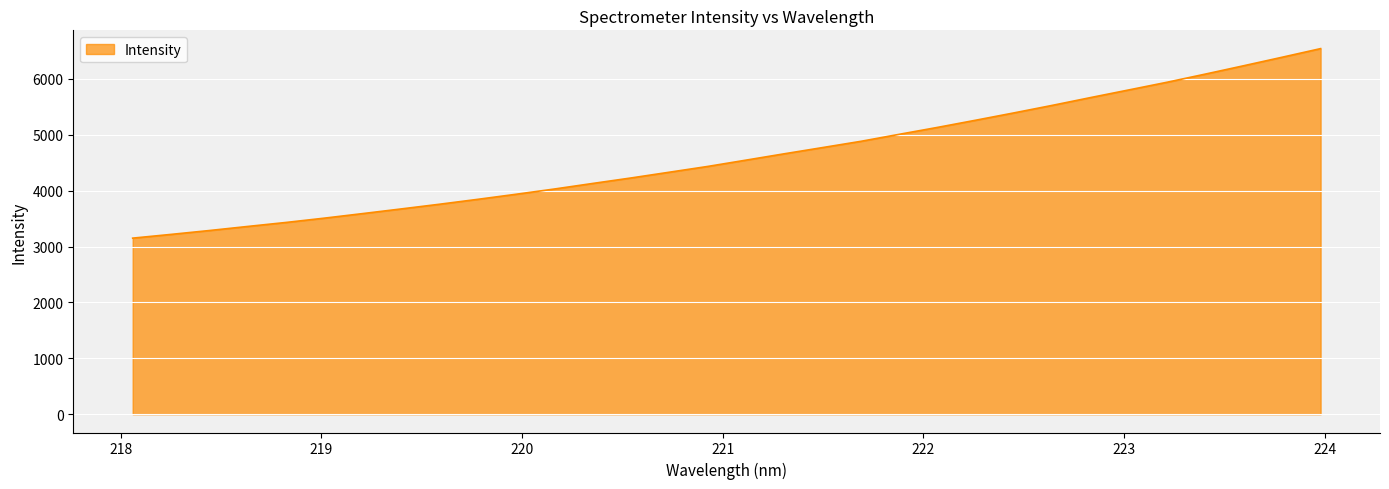

What is the greatest value displayed?

6539.8